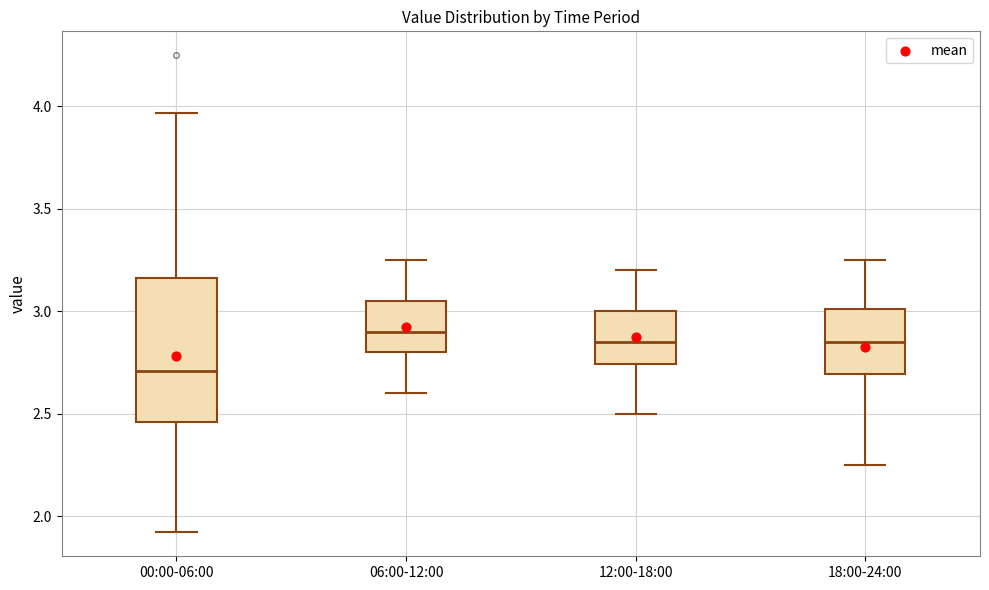

Comparing the boxes themselves (not the whiskers), which one is the tallest?

00:00-06:00